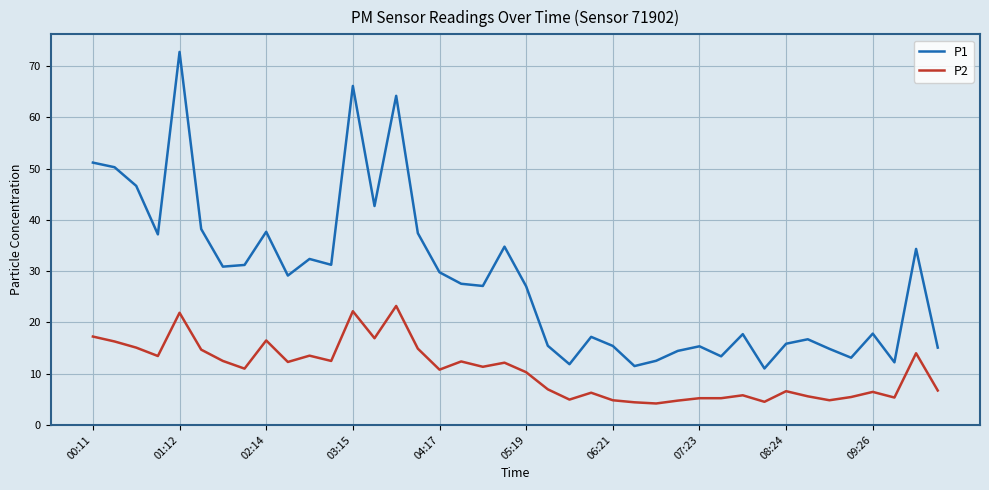

Rank the series by their average value, from highest to lowest.

P1, P2